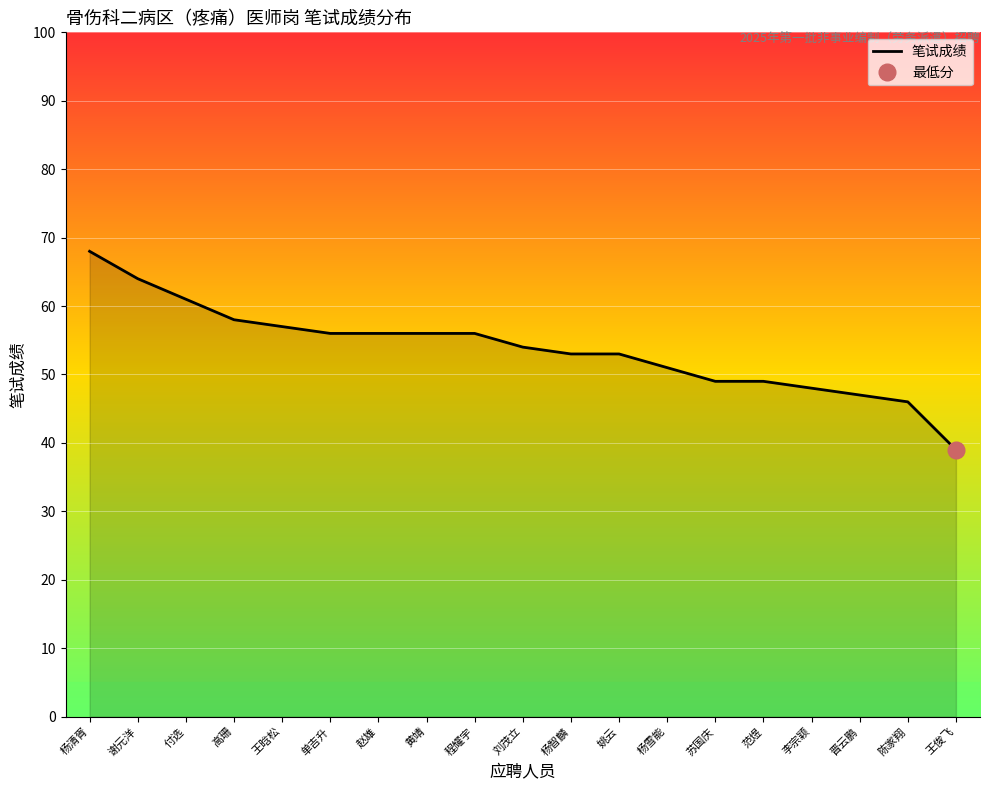

What is the value of the 18th point from the left?

46